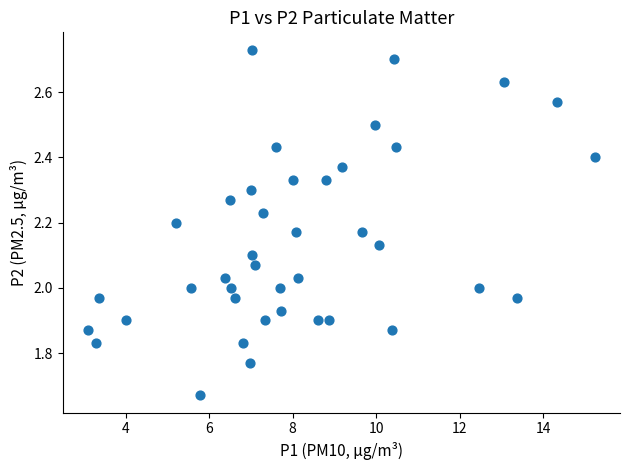

What is the range of X values (max minus min)?

12.1